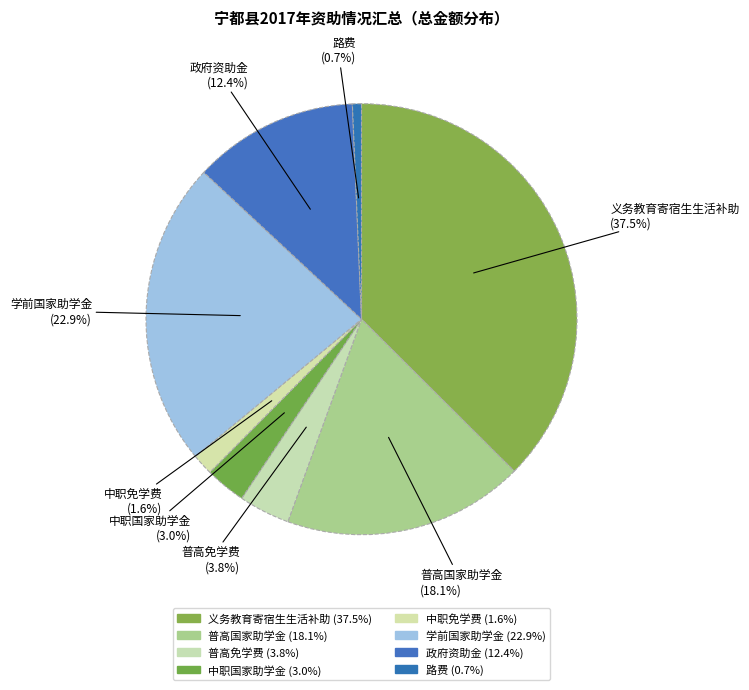

True or false: 中职免学费 accounts for 16% of the total.

False